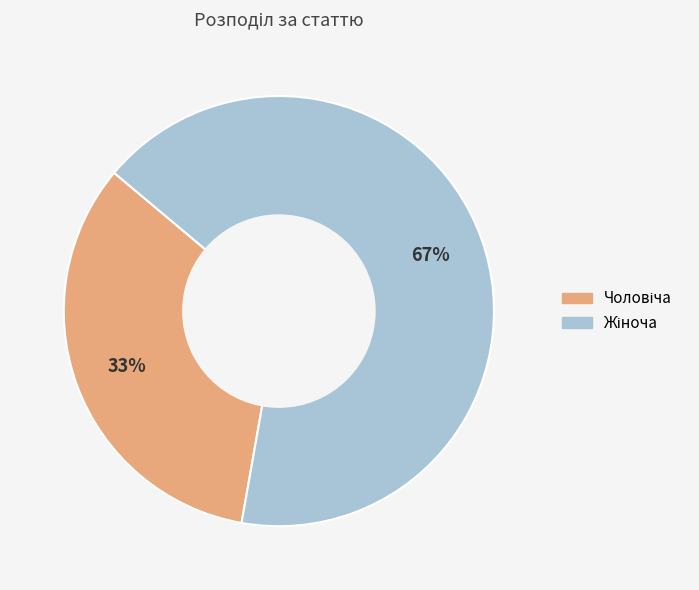

Count the number of slices in the pie.

2